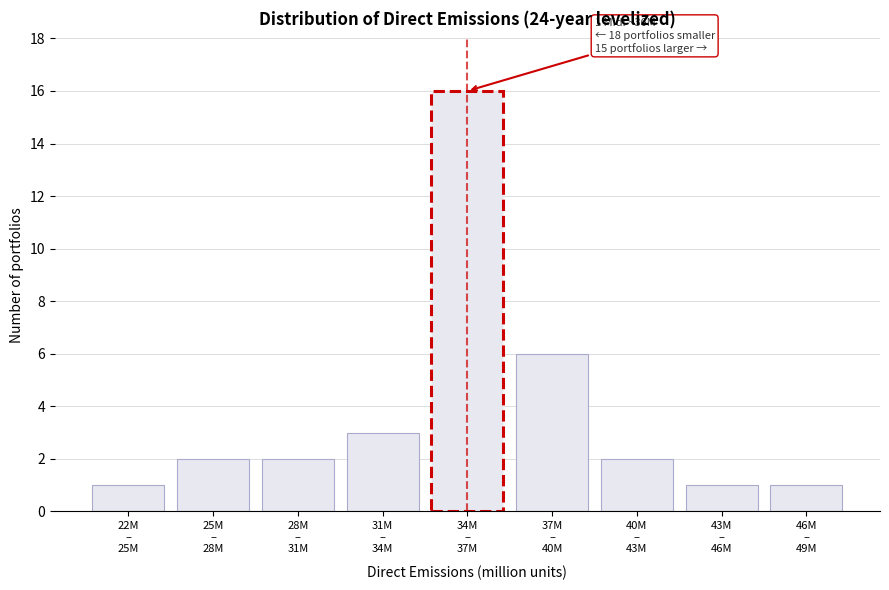

Reading left to right, what are all the values shown in this chart?

1	2	2	3	16	6	2	1	1